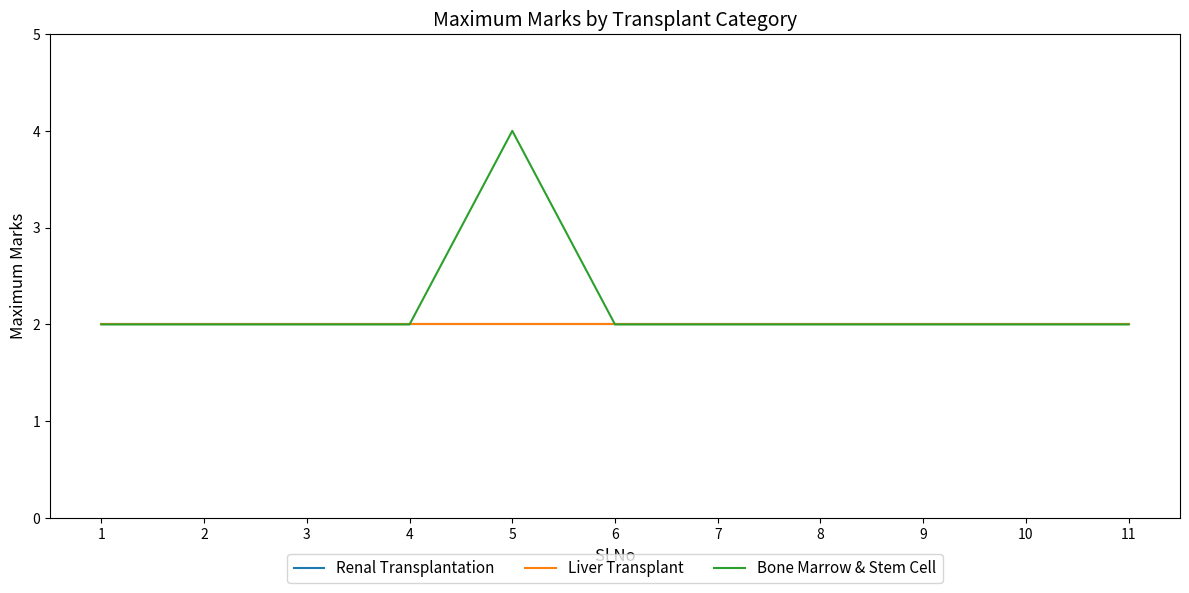

Where is Renal Transplantation nearest to the value 2?

1